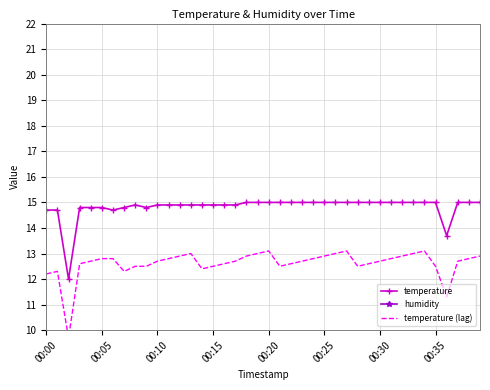

True or false: humidity and temperature cross at least once.

False